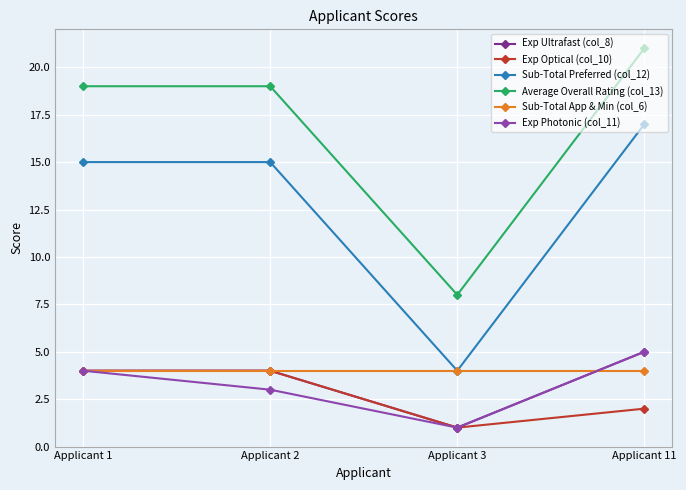

What is the average value of the Sub-Total Preferred (col_12) series?

13